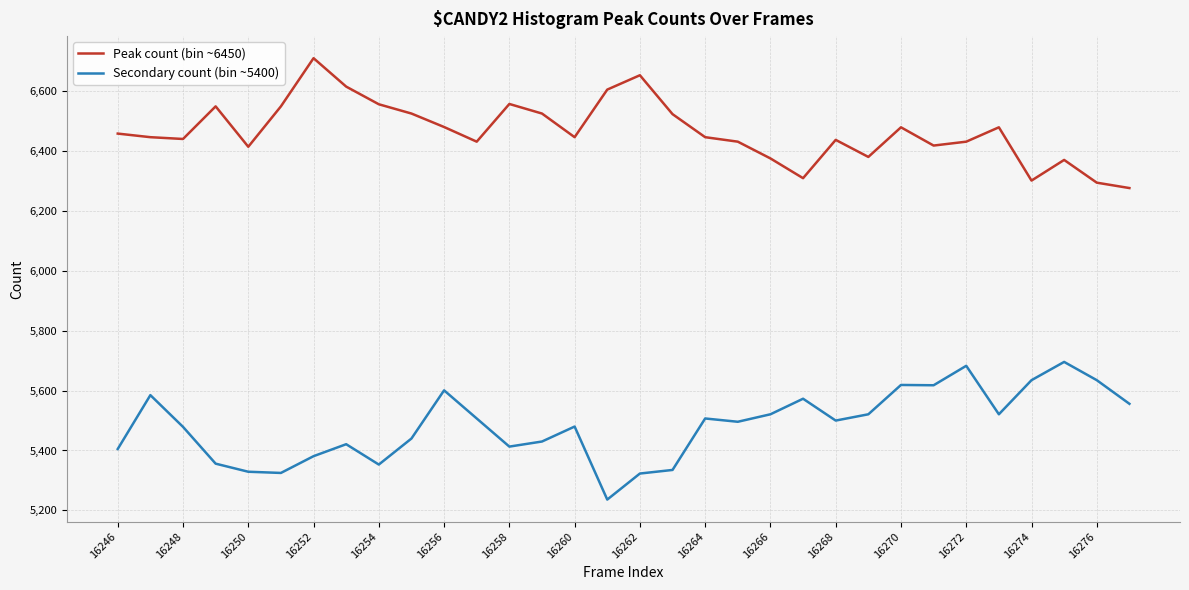

True or false: Peak count (bin ~6450) and Secondary count (bin ~5400) intersect in this chart.

False